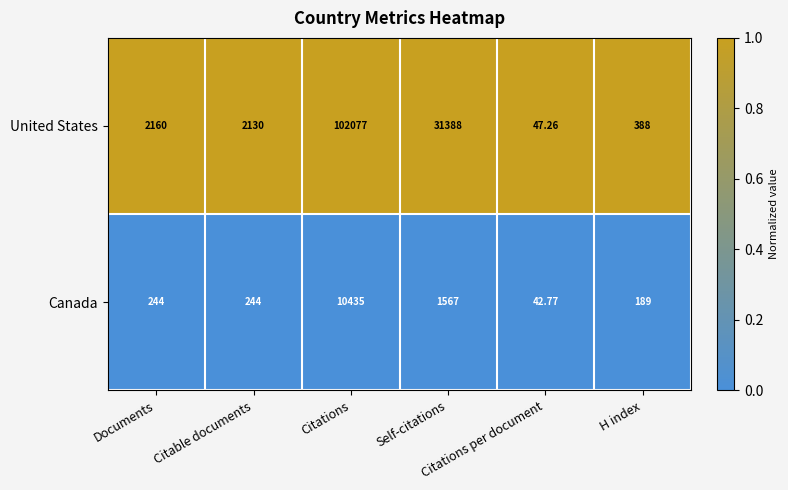

Which series has the largest total across all categories?

United States